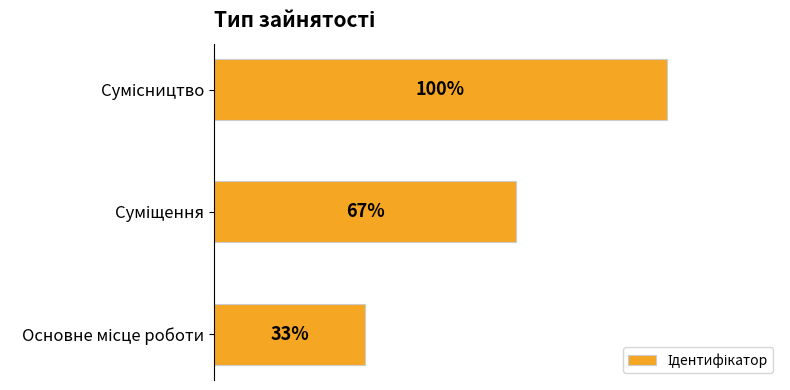

Are the bars horizontal?

Yes